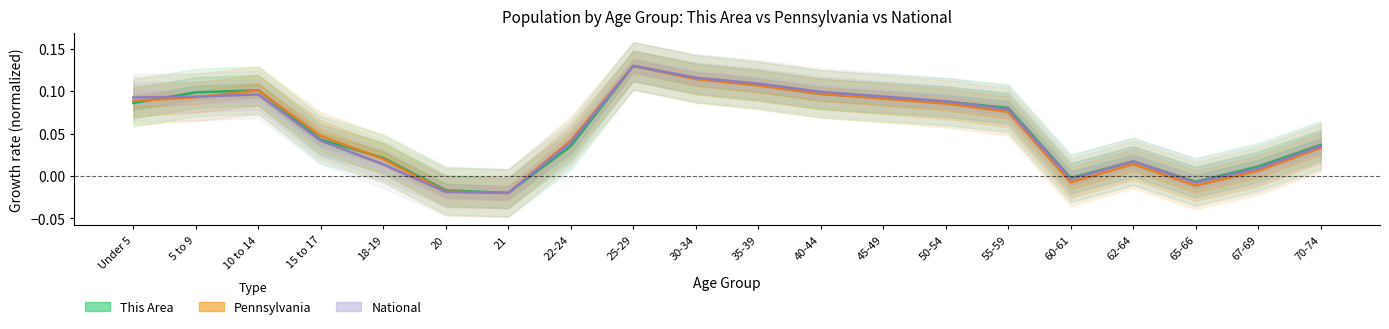

Between 70-74 and 45-49, which is larger?

45-49